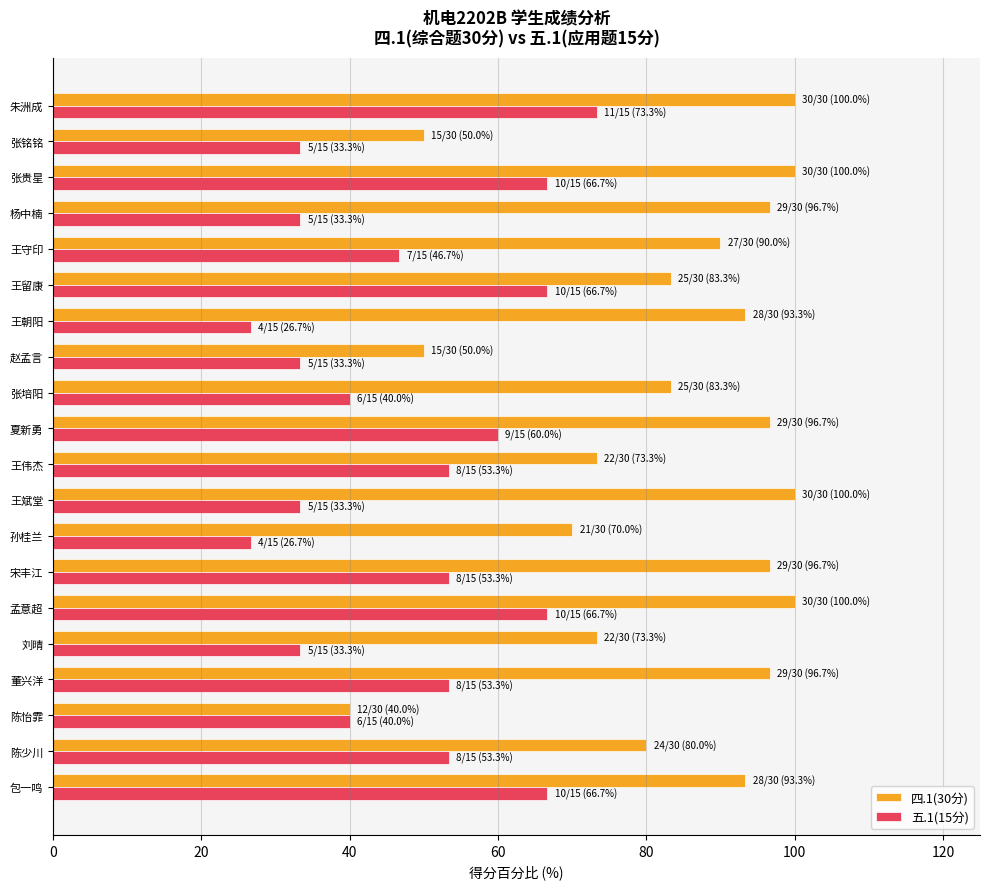

What is the maximum value shown in the chart?

100.0